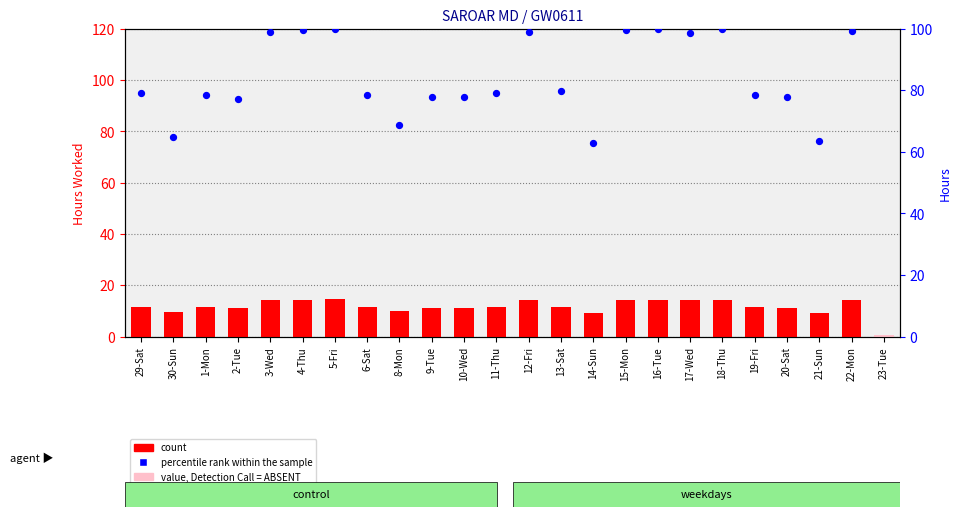

Which series reaches the minimum Y coordinate?

Hours Worked